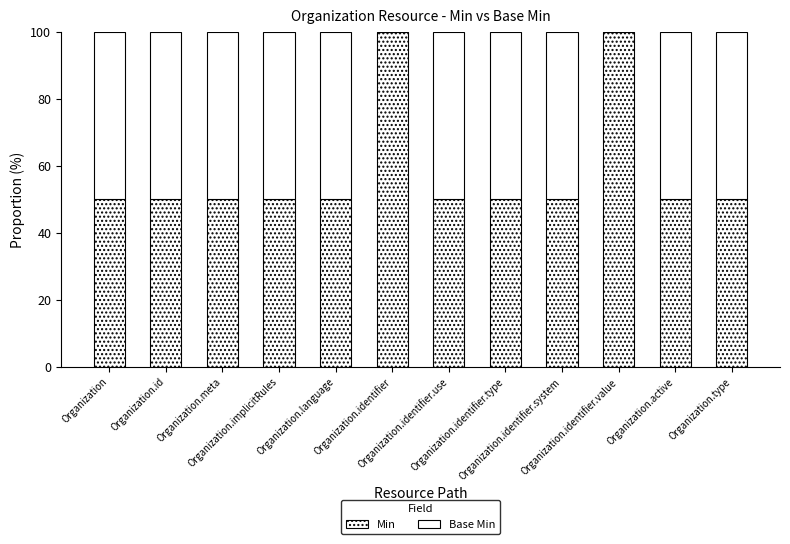

What position from the right is Organization.implicitRules?

9